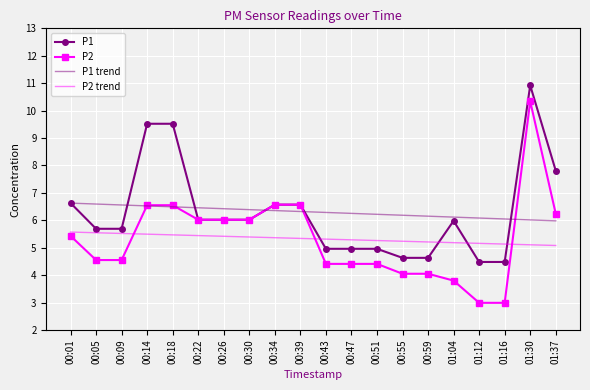

Is the value of P2 trend at 01:04 greater than the value of P1 at 00:01?

No